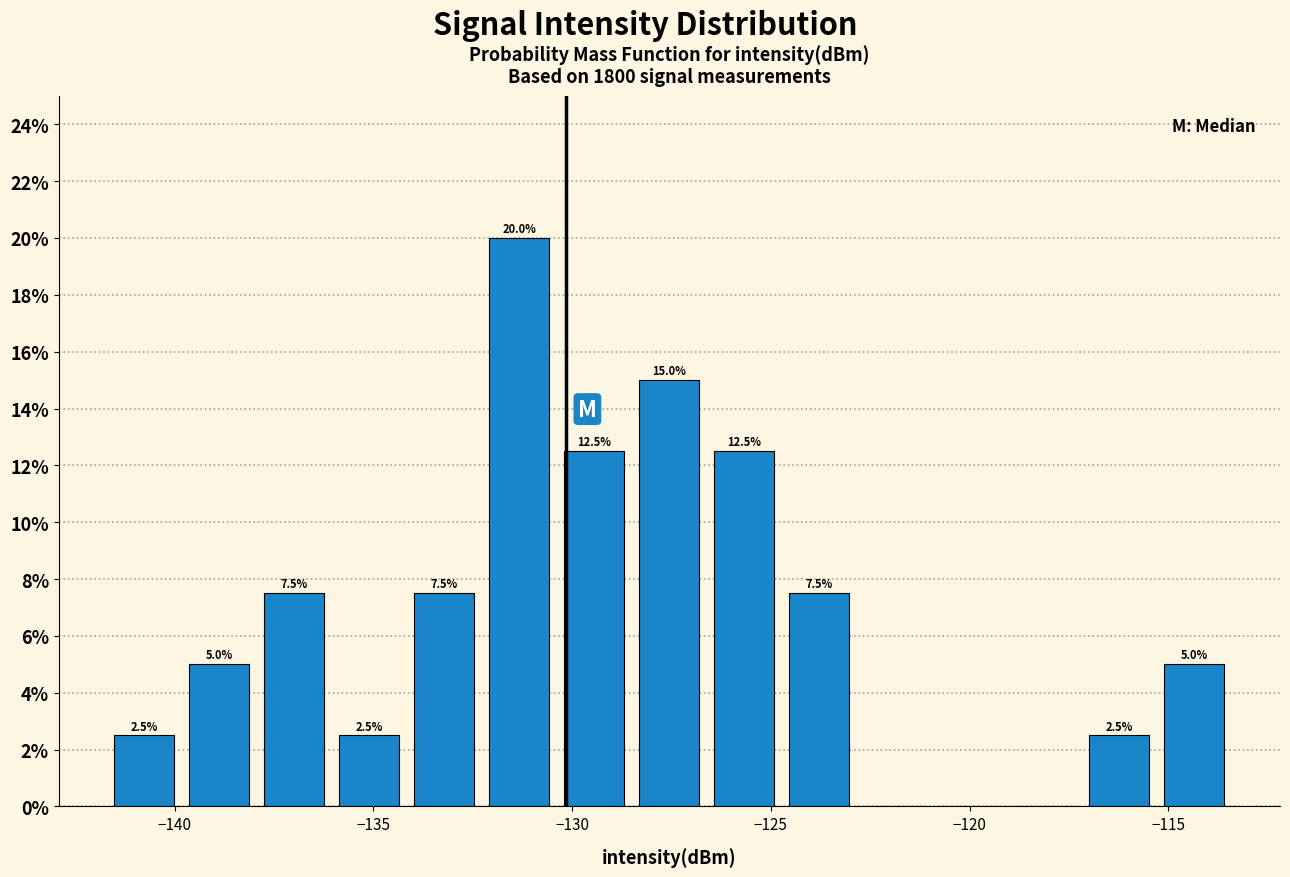

Around what value on the x-axis is the tallest bar? Give the approximate position of its centre, as read against the axis.

-131.5